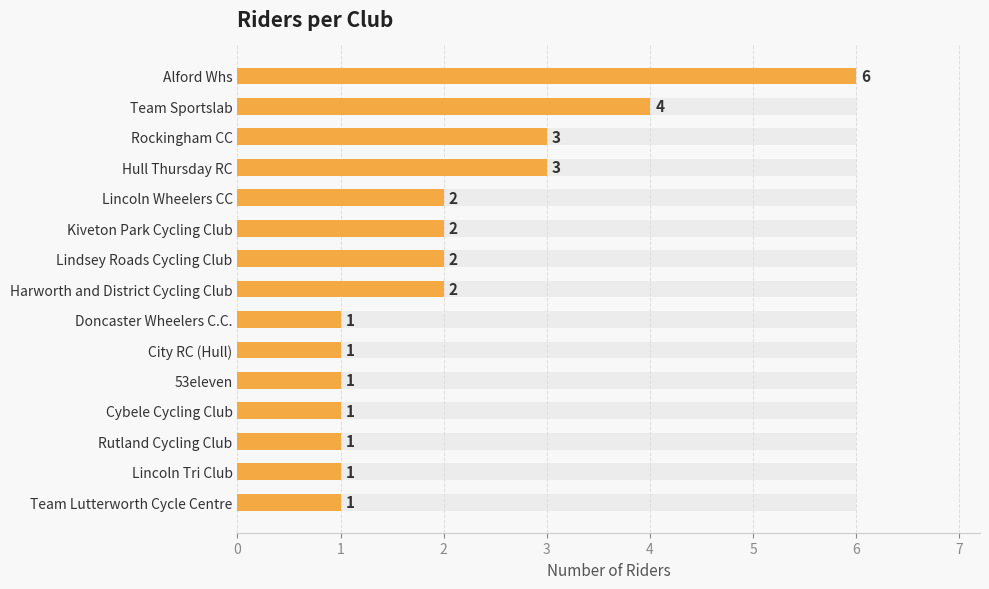

Does the chart contain any negative values?

No